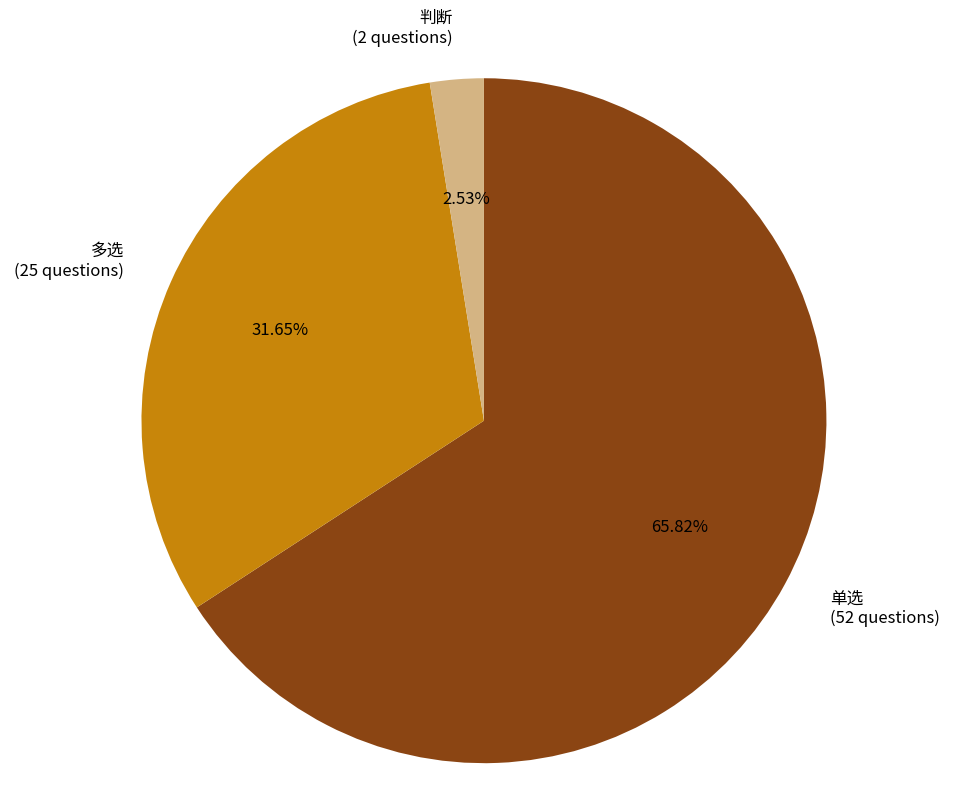

Between 多选 and 单选, which is larger?

单选